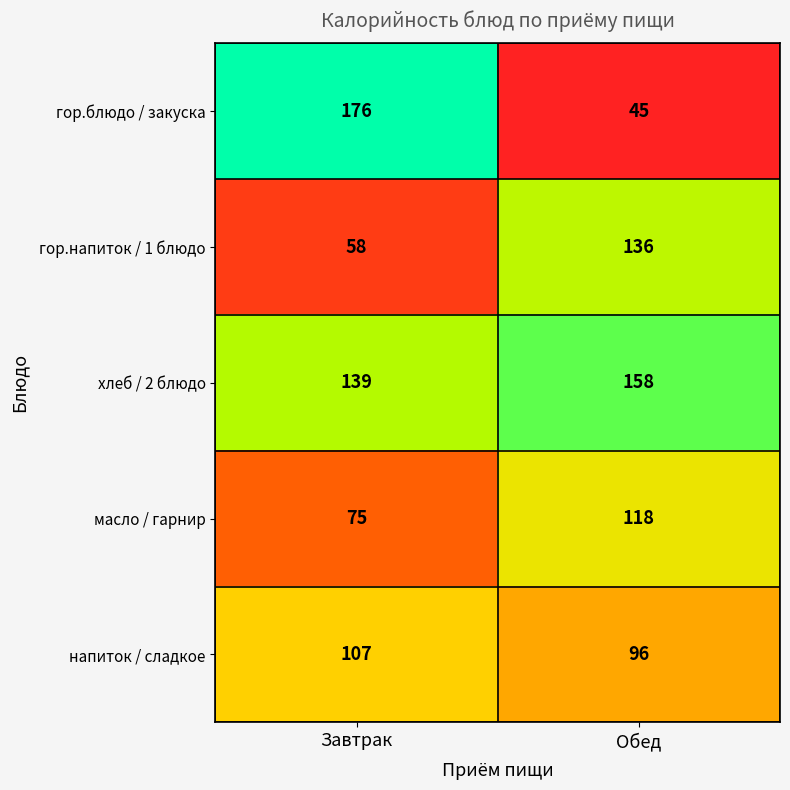

What is the minimum value for масло / гарнир?

75